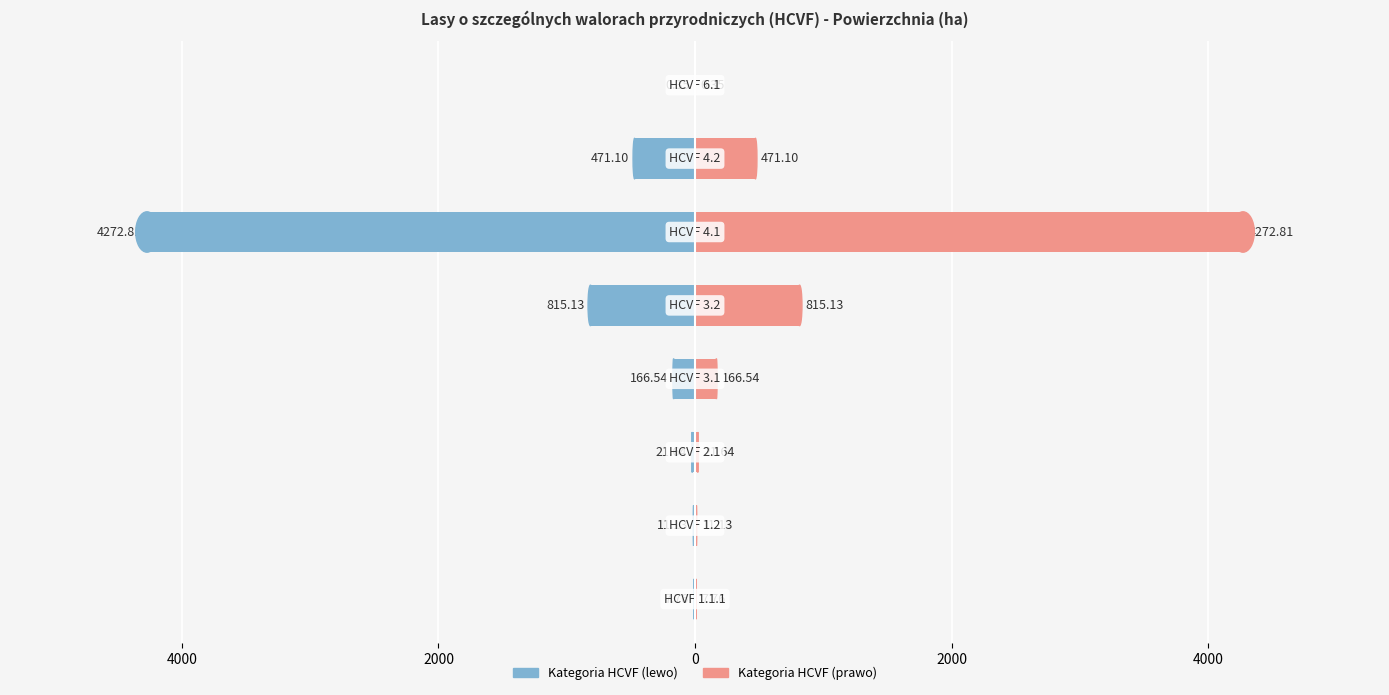

How many data points in Pow calkowita (ha) [R] are above 166?

4